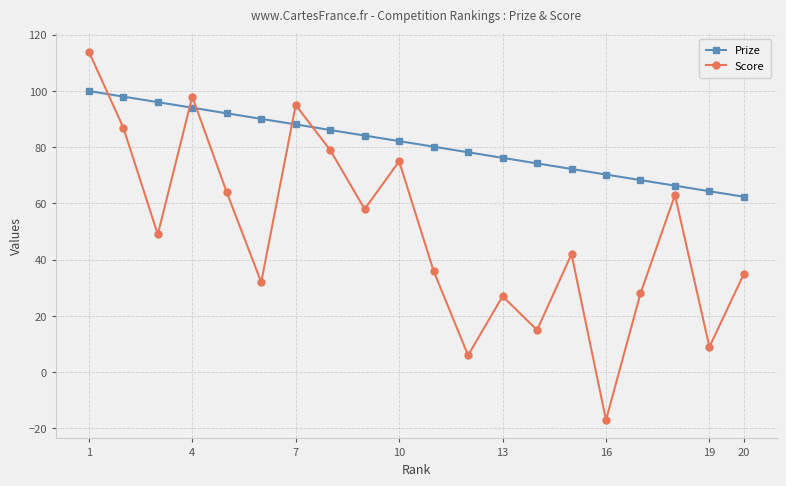

What is the value of the Prize point at the 14th from the left?

74.3